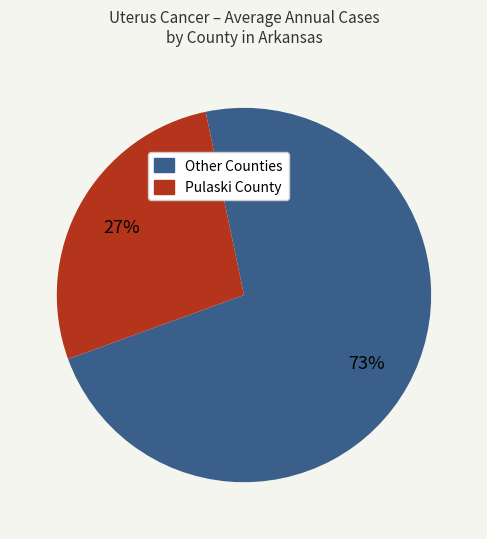

Is there a majority slice in this chart?

Yes